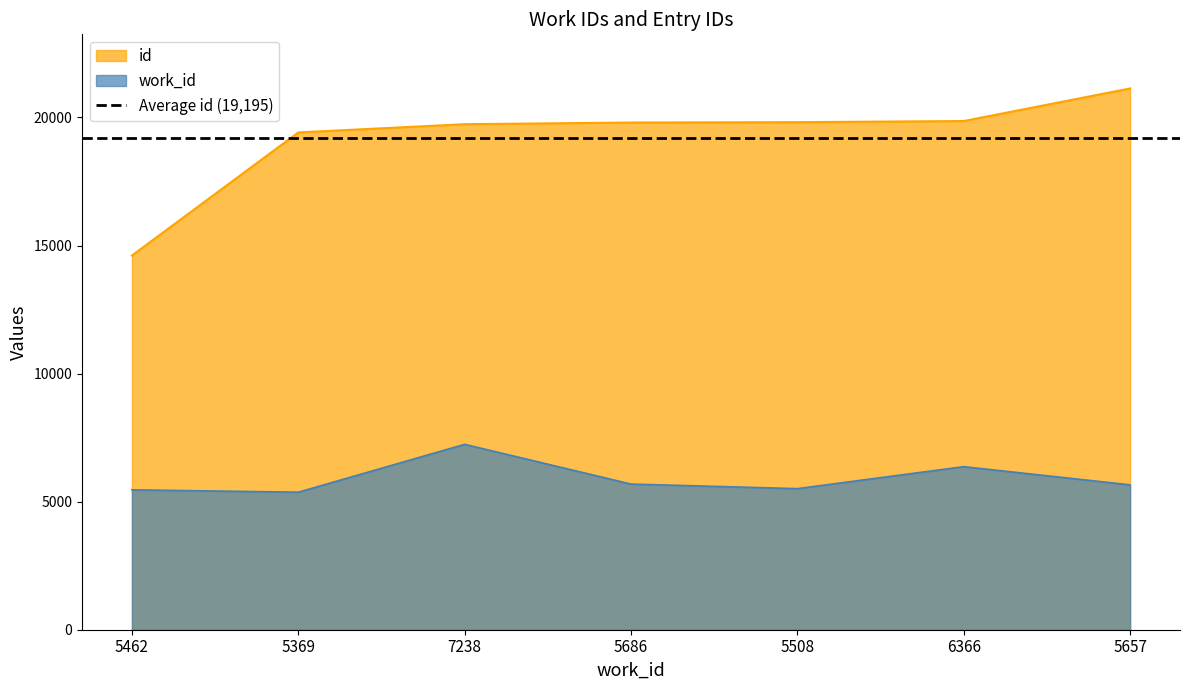

At which label does work_id first exceed 5657?

7238